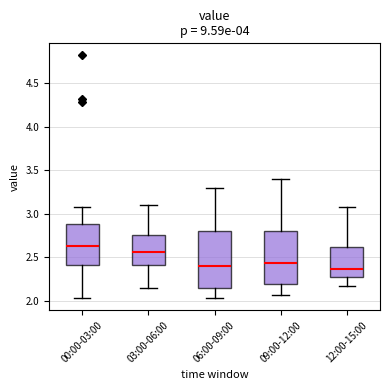

Reading left to right, transcribe this box plot: for each box, give where its median line is, the range the box spans, and where its two whiskers end, as read against the y-axis. The values are not printed on the chart, so give them approximately, as read against the axis.

00:00-03:00: median 2.65, box 2.40 to 2.90, whiskers 2.05 to 3.10
03:00-06:00: median 2.55, box 2.40 to 2.75, whiskers 2.15 to 3.10
06:00-09:00: median 2.40, box 2.15 to 2.80, whiskers 2.05 to 3.30
09:00-12:00: median 2.45, box 2.20 to 2.80, whiskers 2.05 to 3.40
12:00-15:00: median 2.35, box 2.30 to 2.60, whiskers 2.15 to 3.10